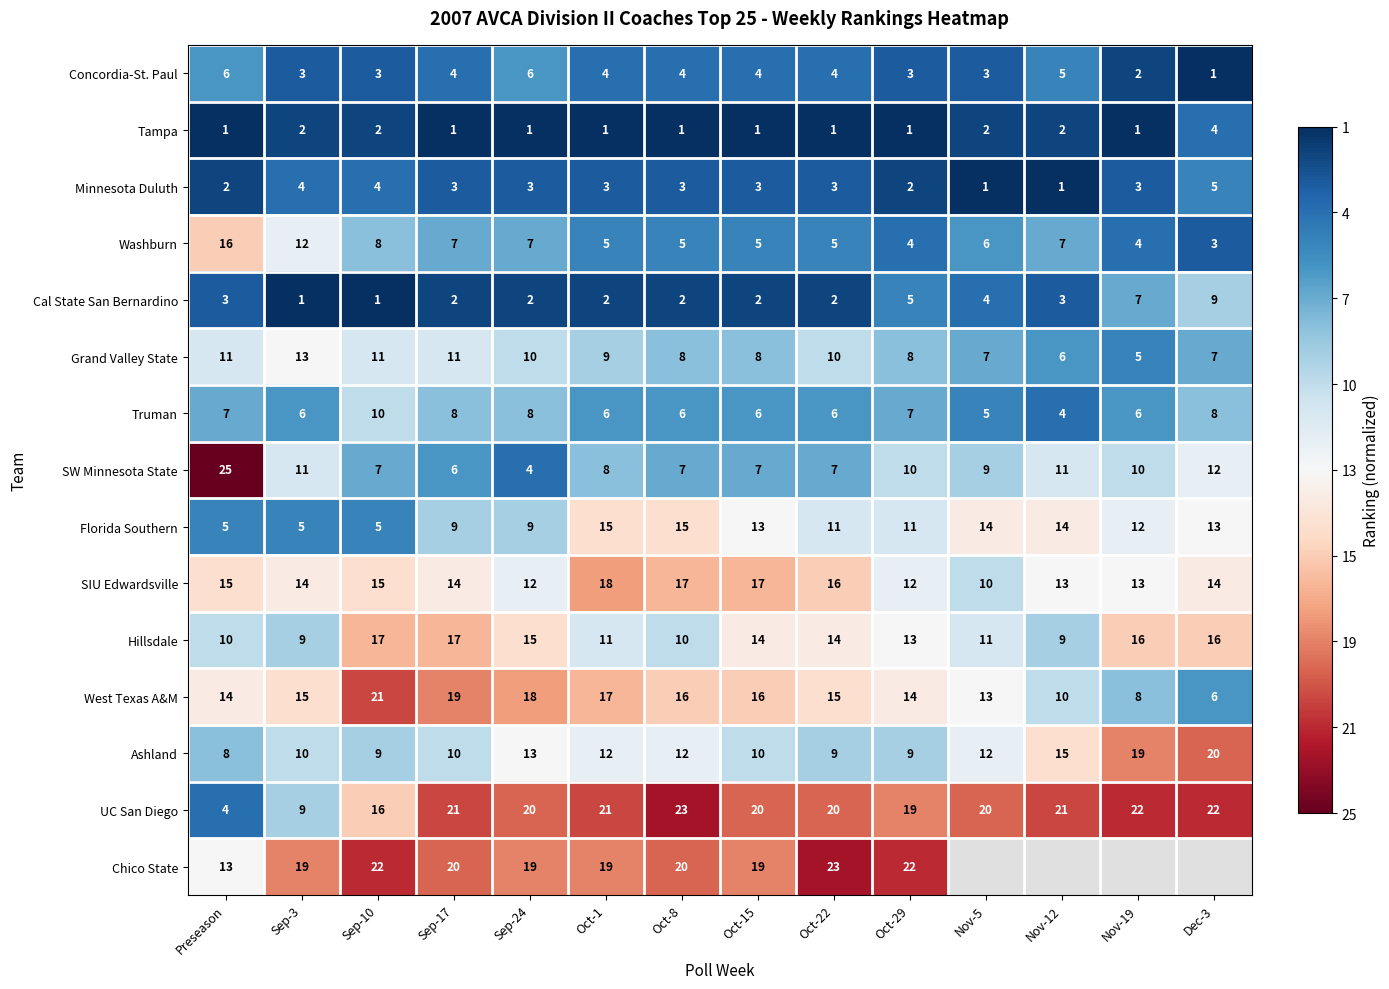

Between Preseason and Sep-10, which series saw the biggest shift?

SW Minnesota State